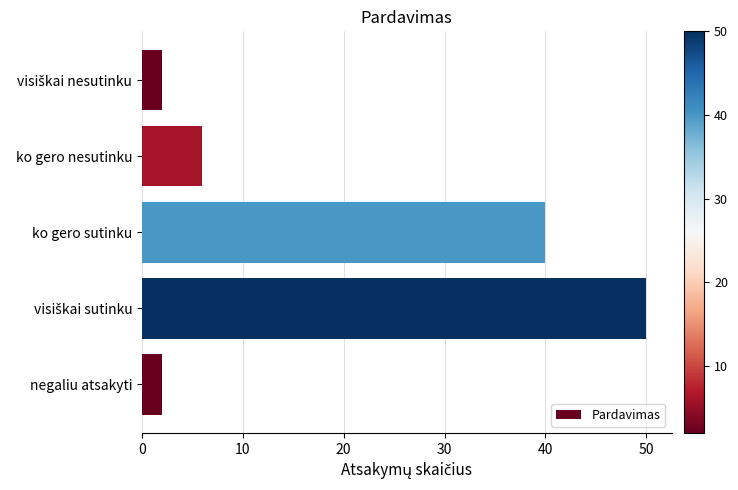

What is the sum of the values at ko gero sutinku and ko gero nesutinku?

46